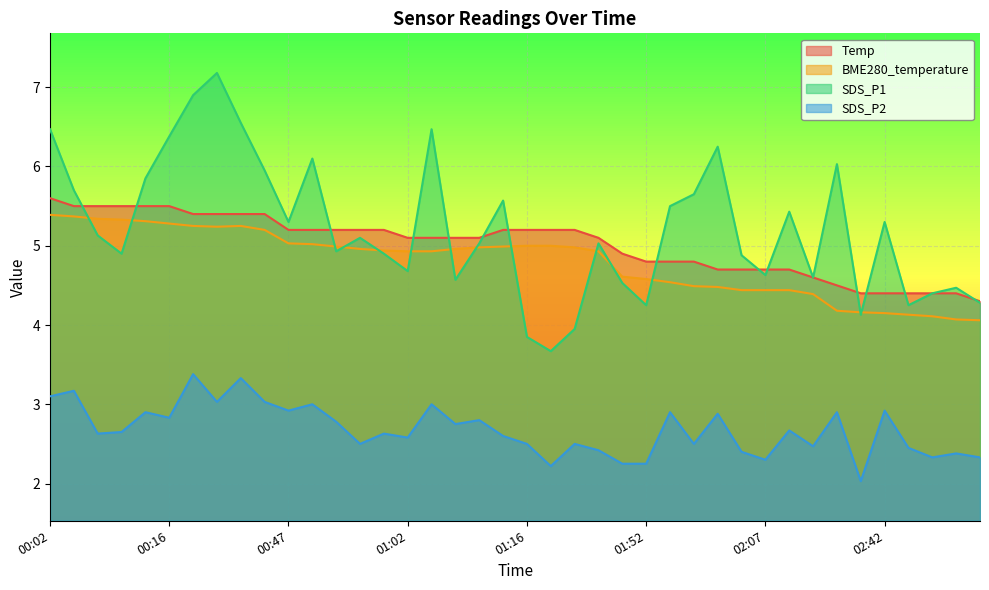

How many categories are shown in the chart?

40